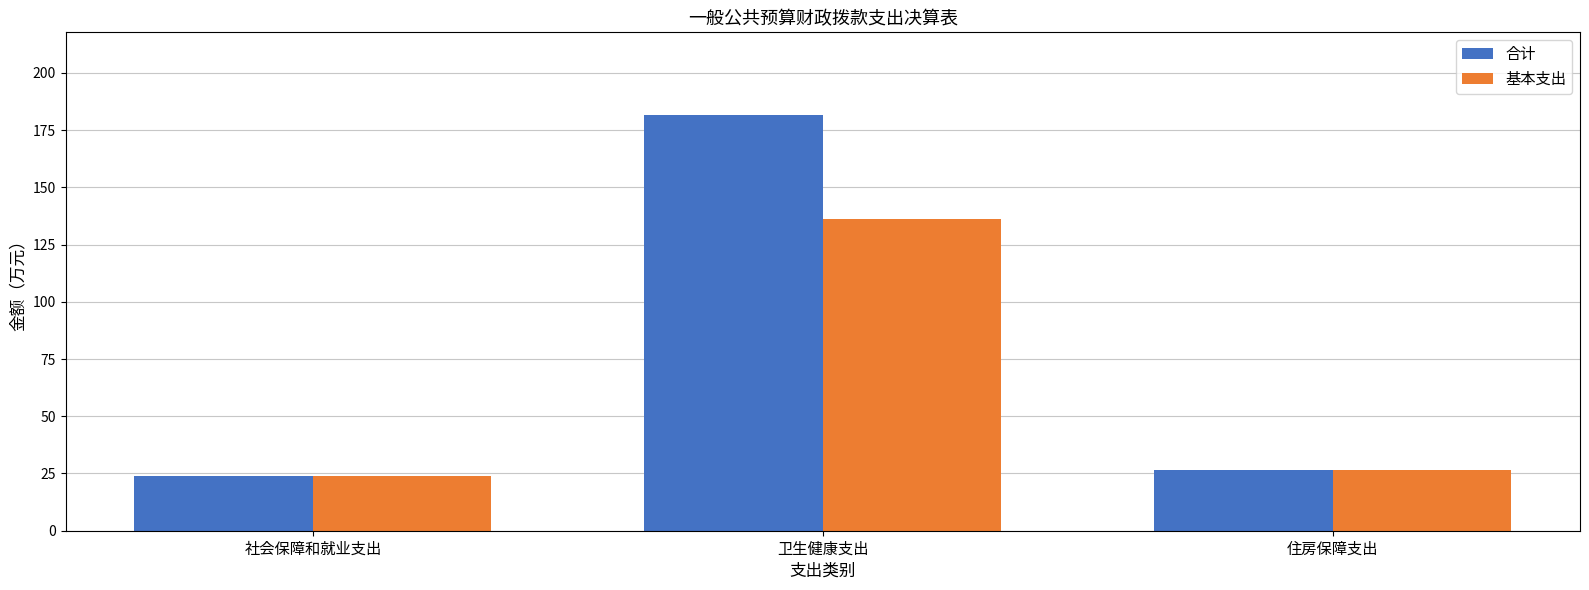

What position from the left is 住房保障支出?

3